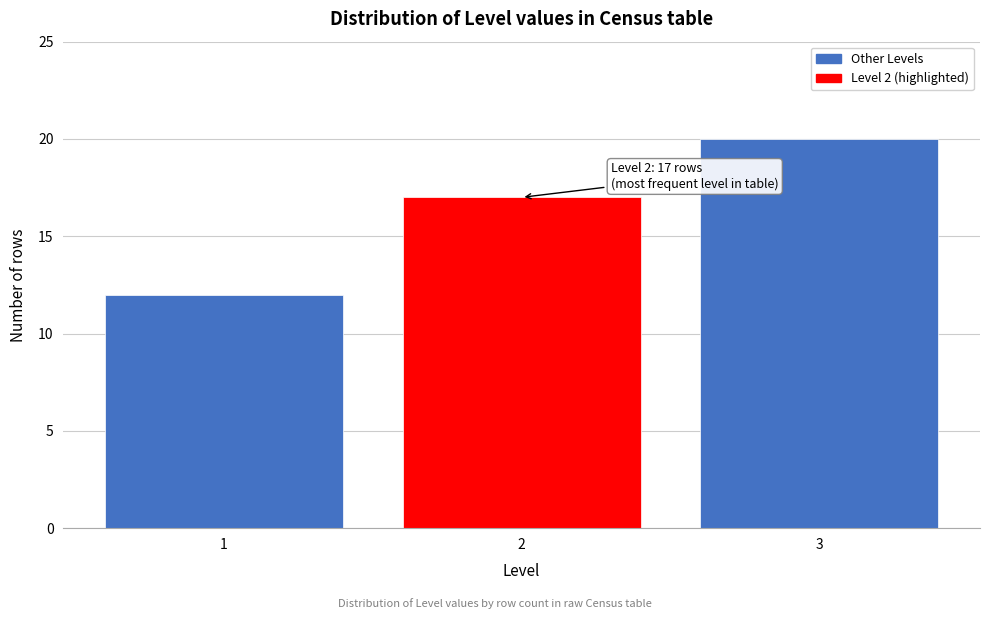

Reading left to right, what are all the values shown in this chart?

1=12	2=17	3=20